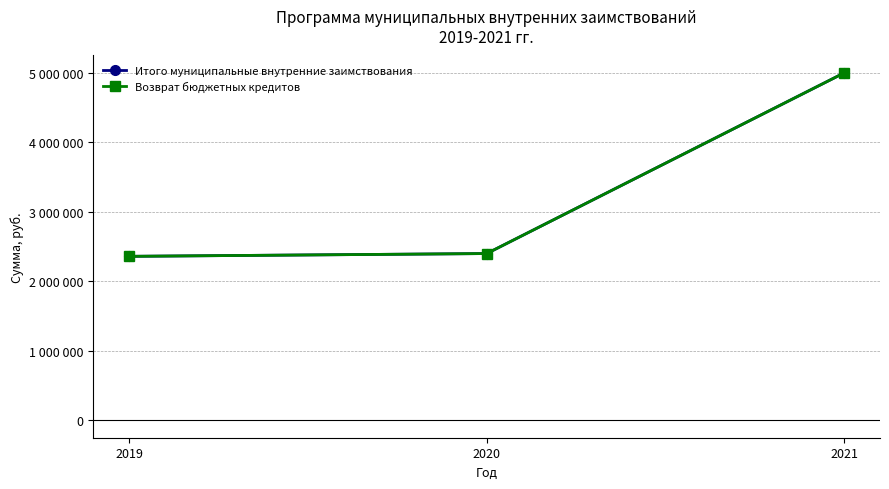

What is the value of the Итого муниципальные внутренние заимствования point at the 2nd from the left?

2400000